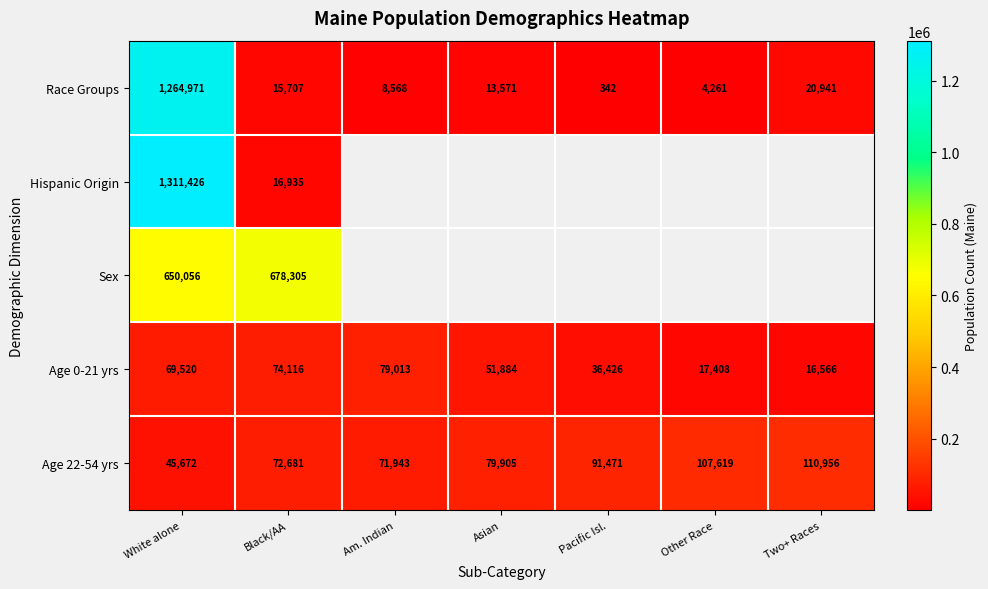

Between Asian and Am. Indian, which is larger?

Asian